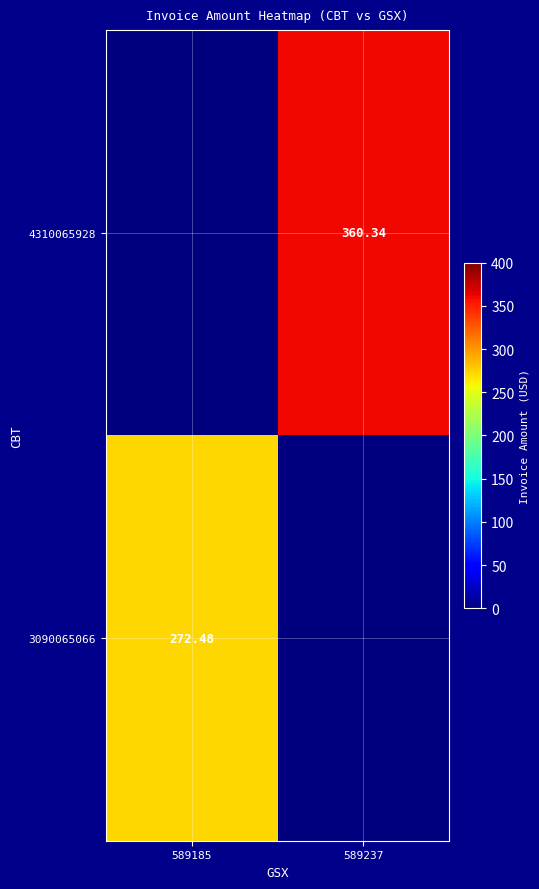

Is the value of 3090065066 at 589185 greater than the value of 4310065928 at 589237?

No